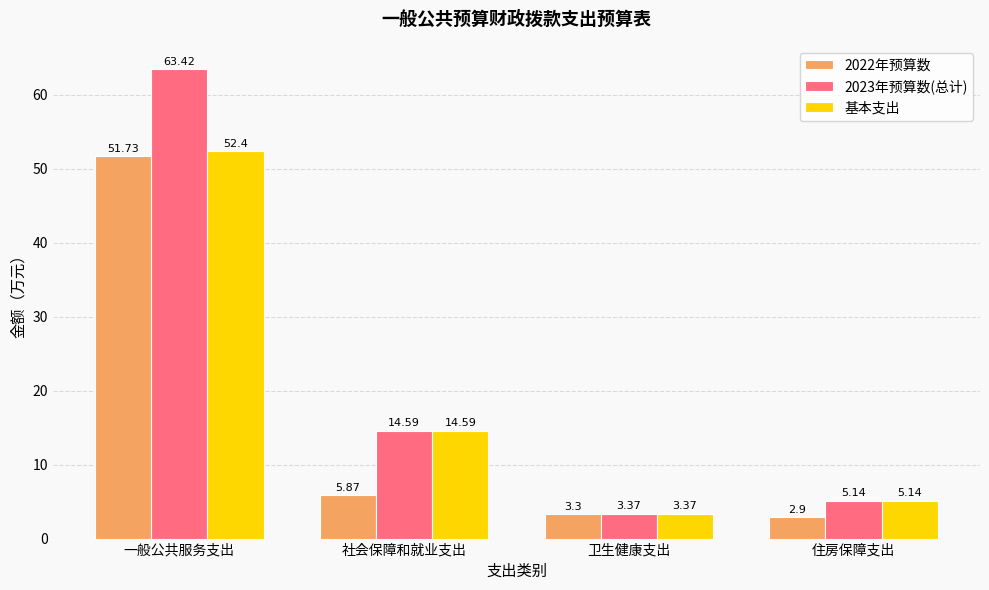

How many bars are there in total?

12